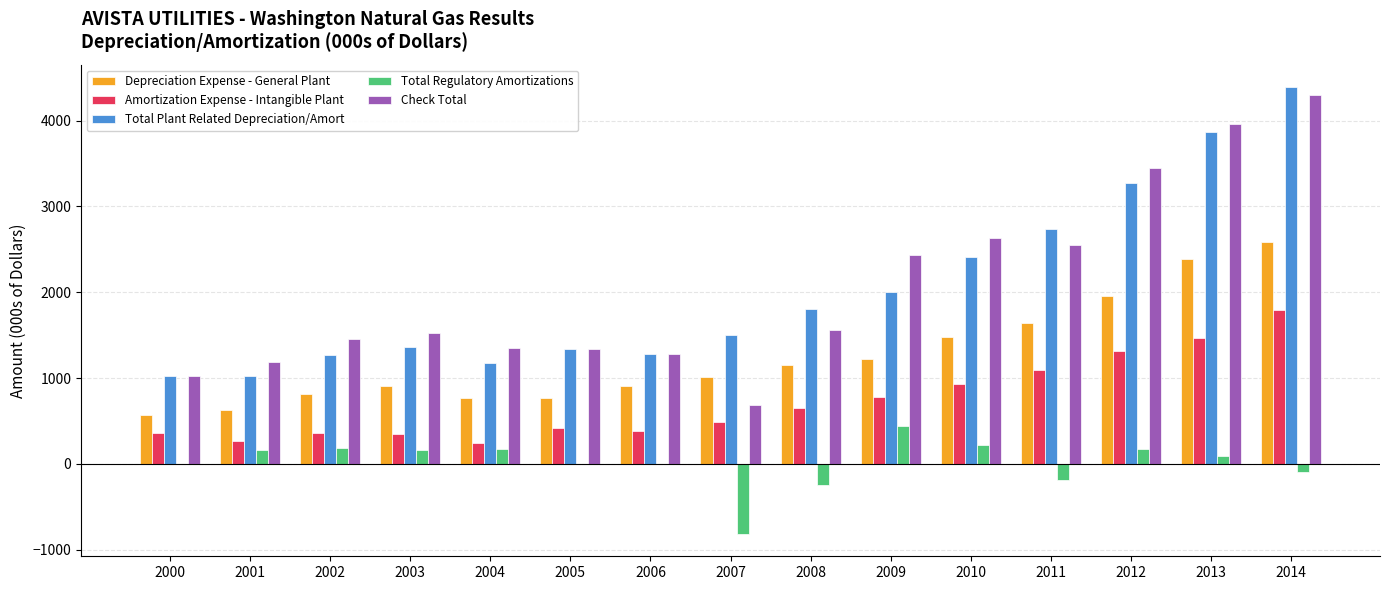

What is the maximum value for Total Plant Related Depreciation/Amort?

4389